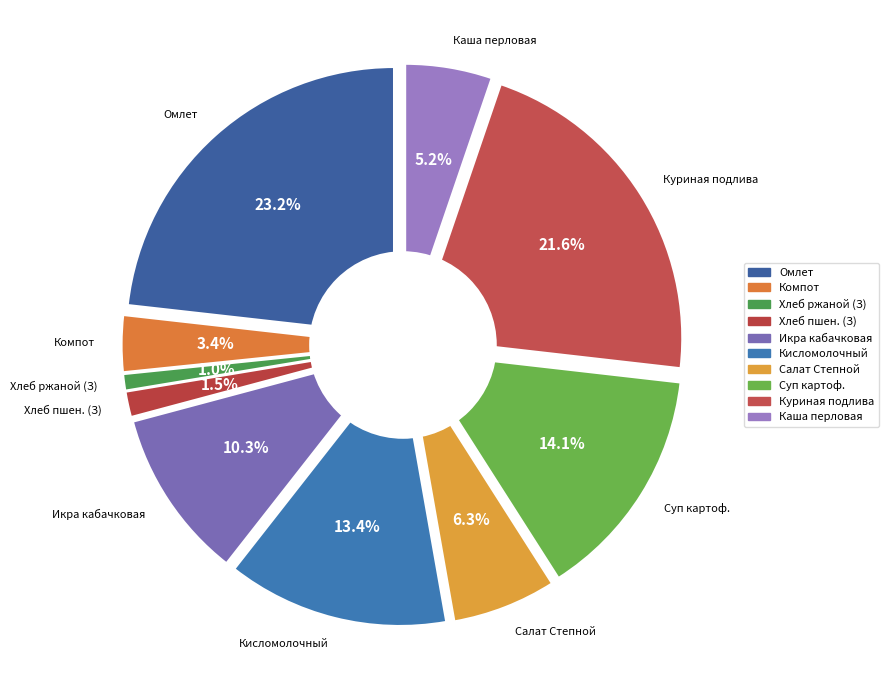

To the nearest percent, what percentage of the pie is хлеб ржаной (завтрак)?

1%